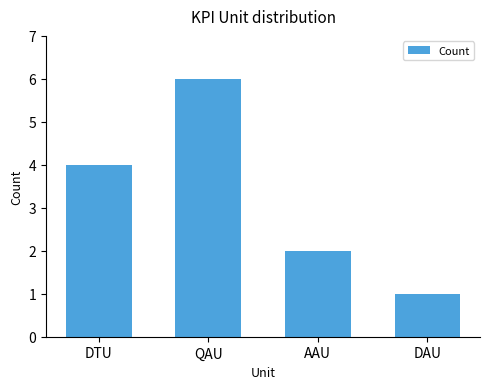

Reading left to right, what are all the values shown in this chart?

4	6	2	1